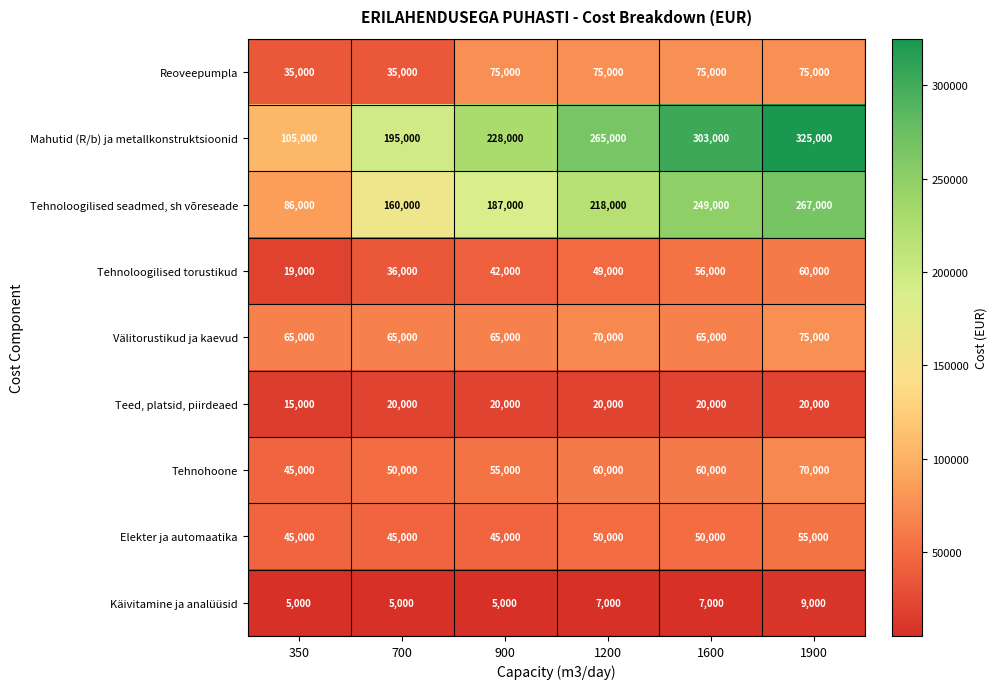

Read the Tehnohoone value at 900.

55000